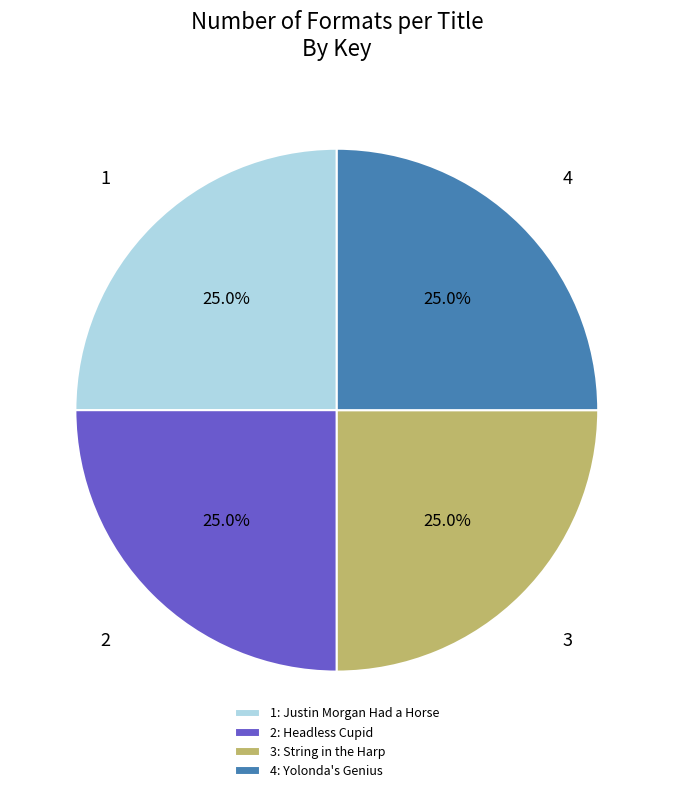

How many segments does this pie chart have?

4